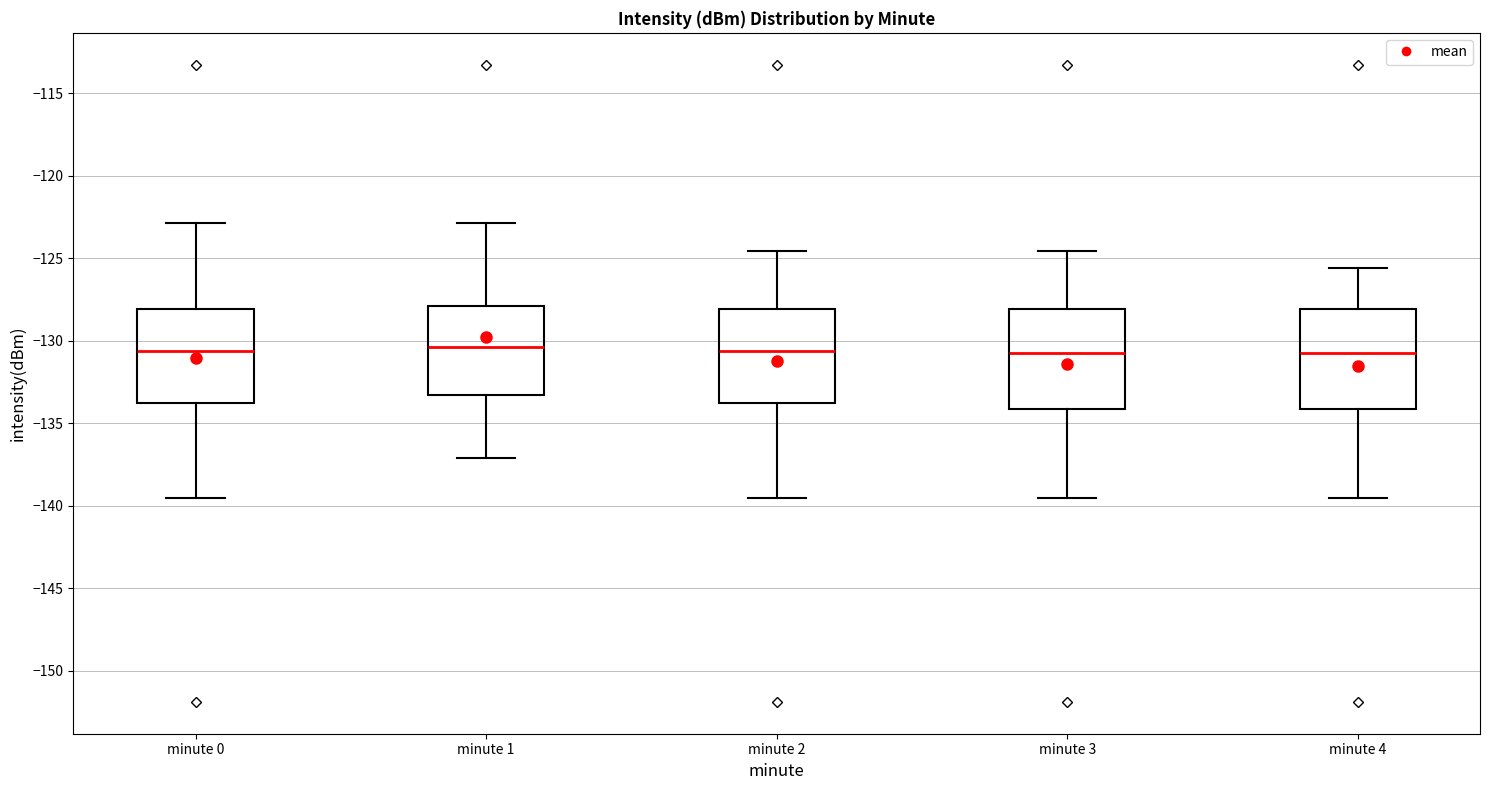

Where does the upper whisker of the box for minute 4 end on the y-axis? The values are not printed on the chart, so give them approximately, as read against the axis.

-125.5